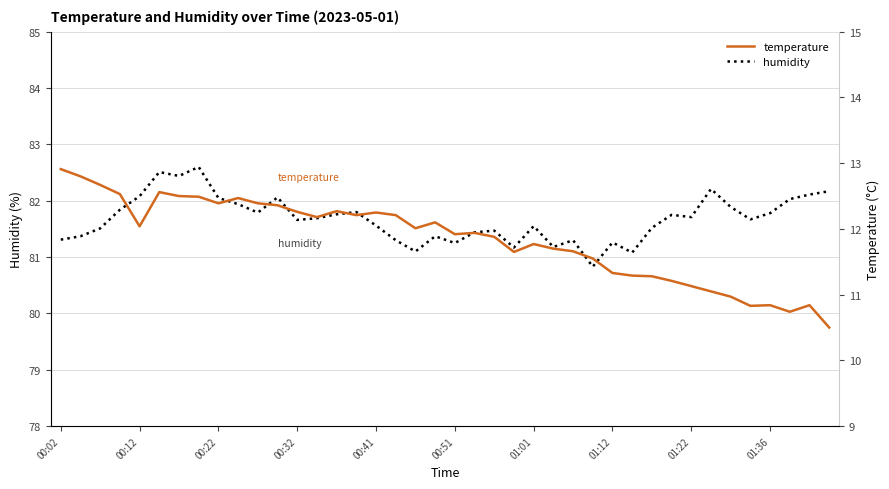

True or false: temperature and humidity intersect in this chart.

False